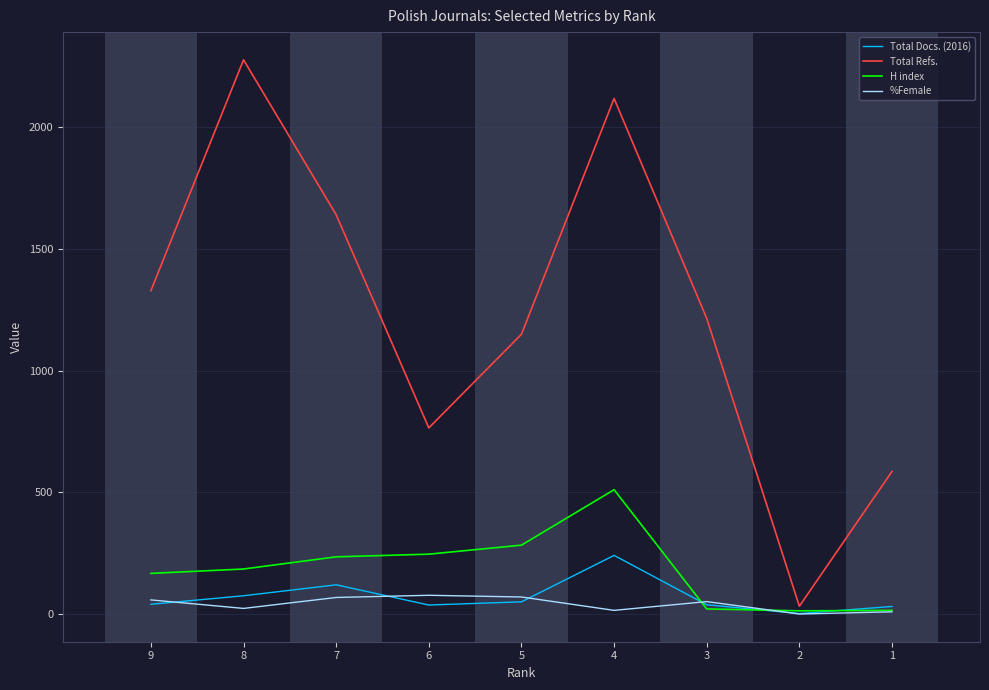

How many series are shown in this chart?

4